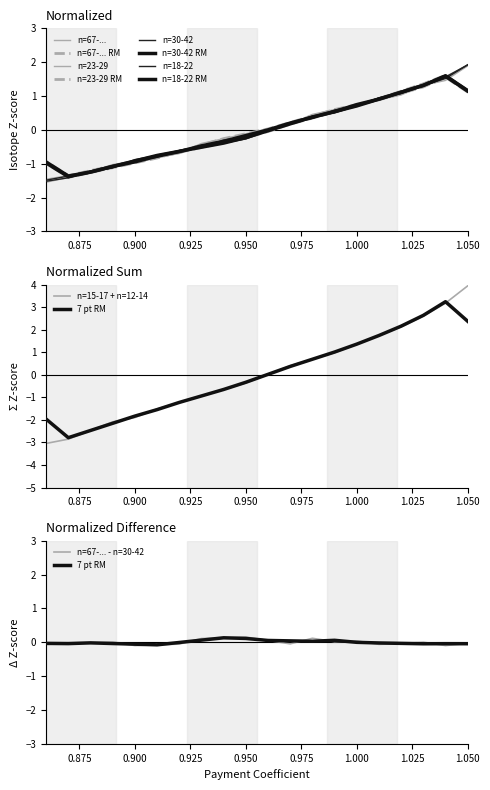

Is this an area chart (filled region under the line)?

No